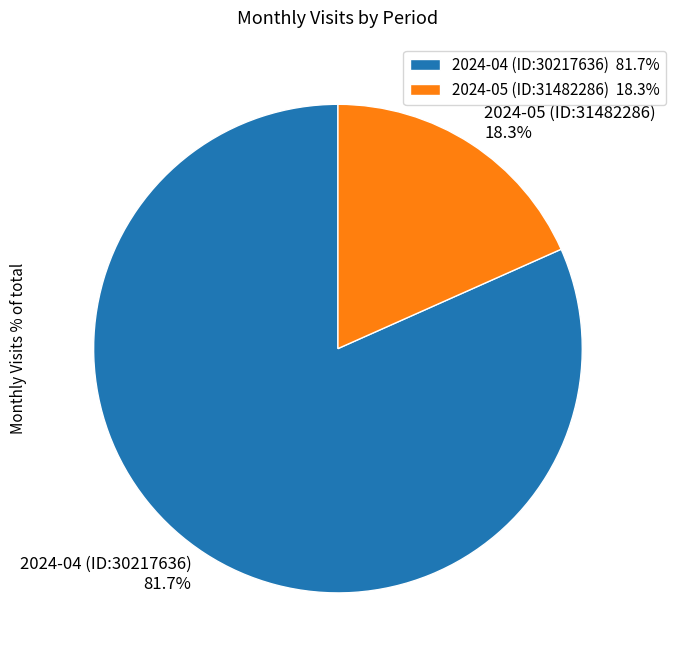

What is the ratio of the value at 2024-05 (ID:31482286) to the value at 2024-04 (ID:30217636)?

0.2